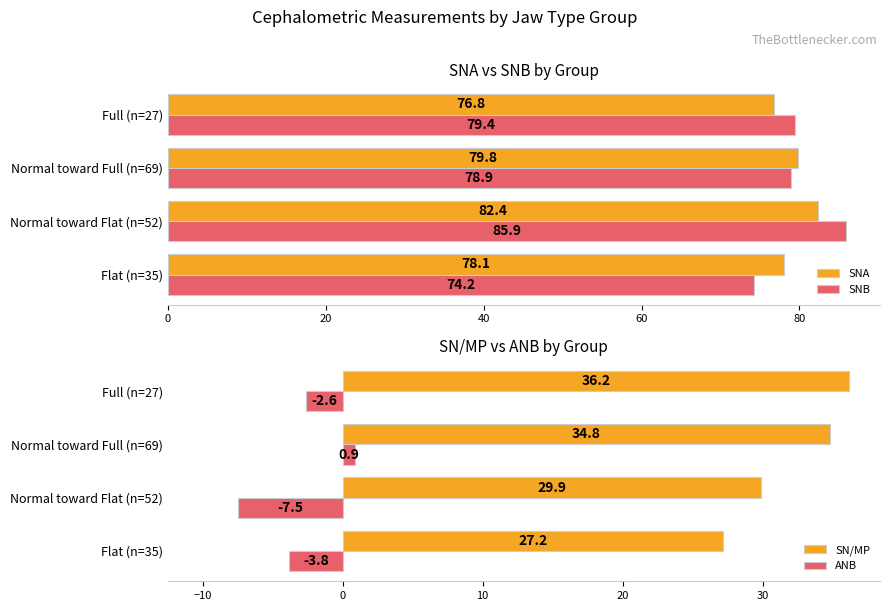

What is the sum of the SN/MP values at Normal toward Full (n=69) and Full (n=27)?

71.0